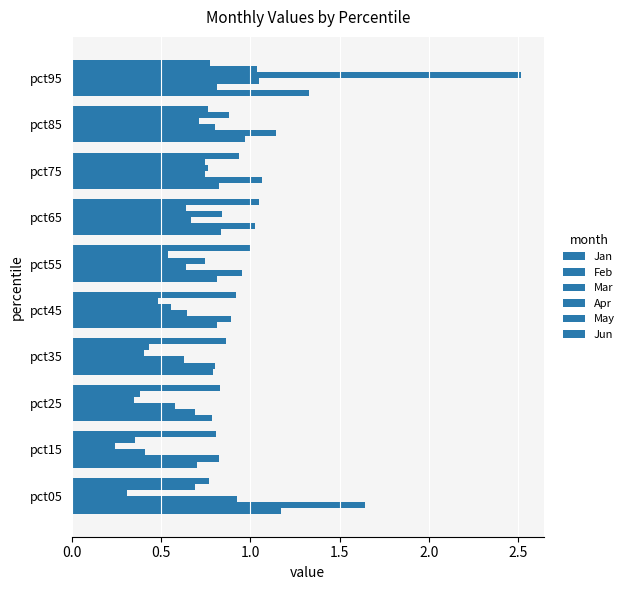

How many data points does each series have?

10